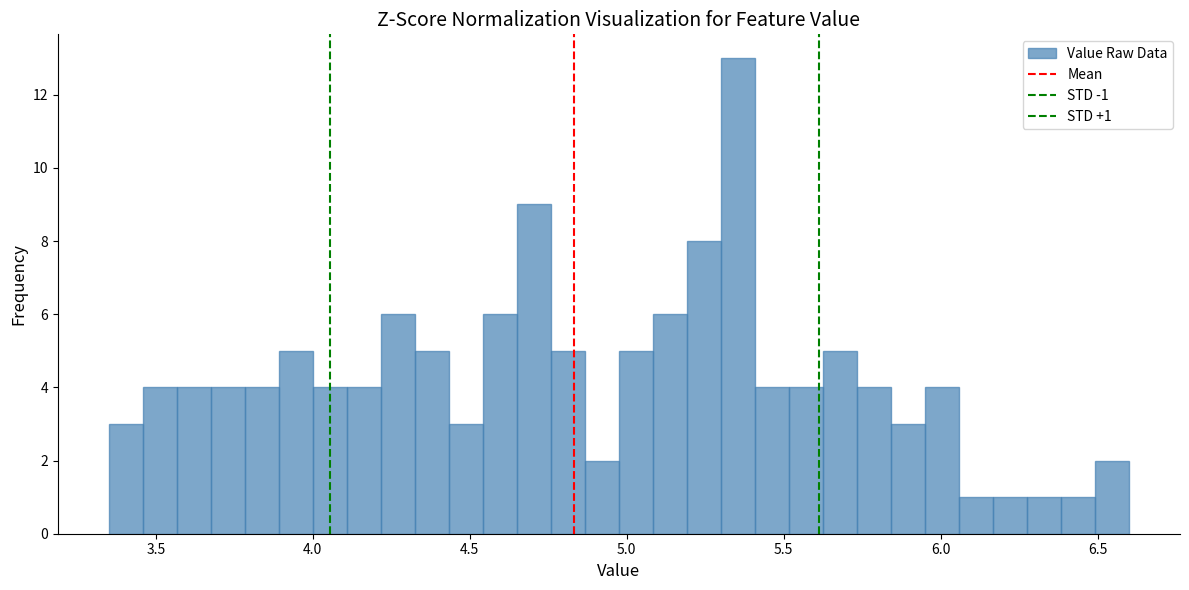

Around what value on the x-axis is the tallest bar? Give the approximate position of its centre, as read against the axis.

5.35